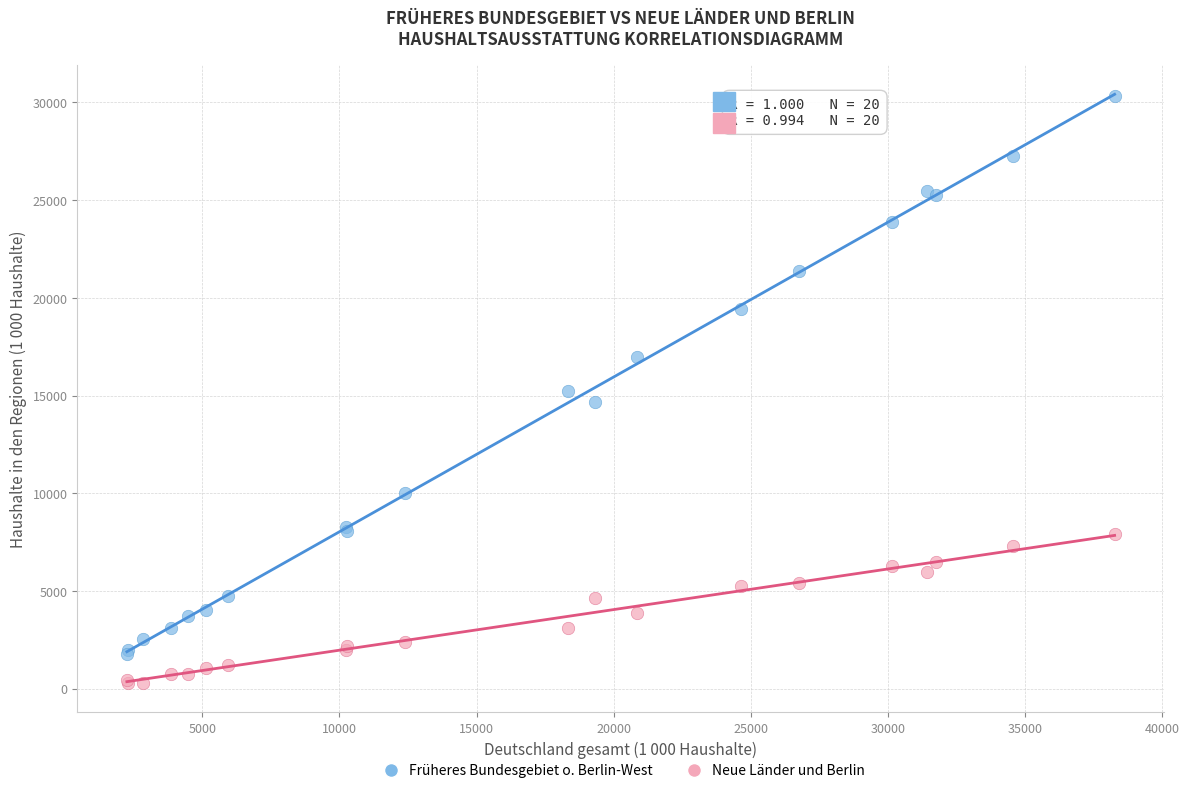

Which series reaches the maximum Y coordinate?

Früheres Bundesgebiet o. Berlin-West